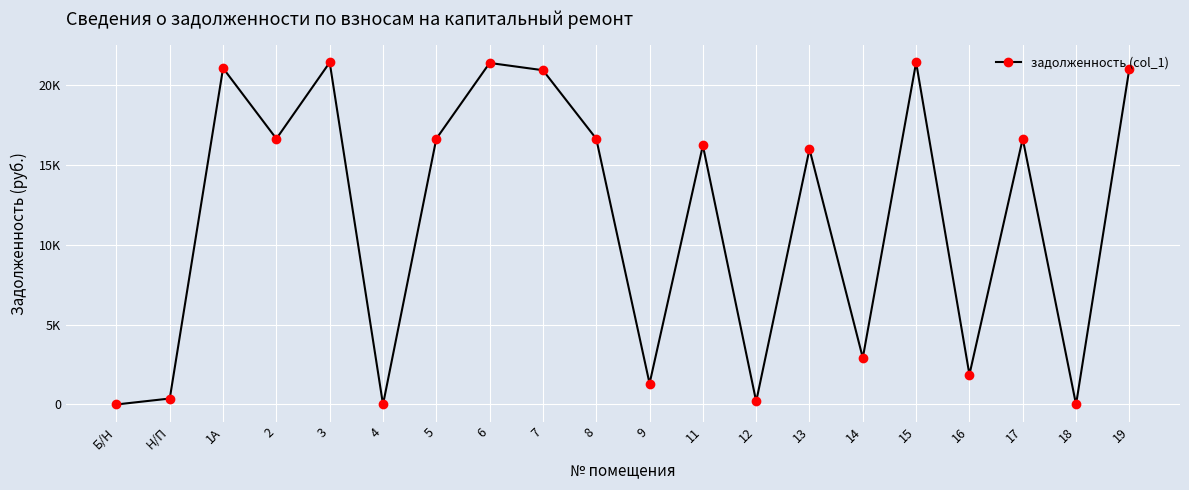

Is this an area chart (filled region under the line)?

No